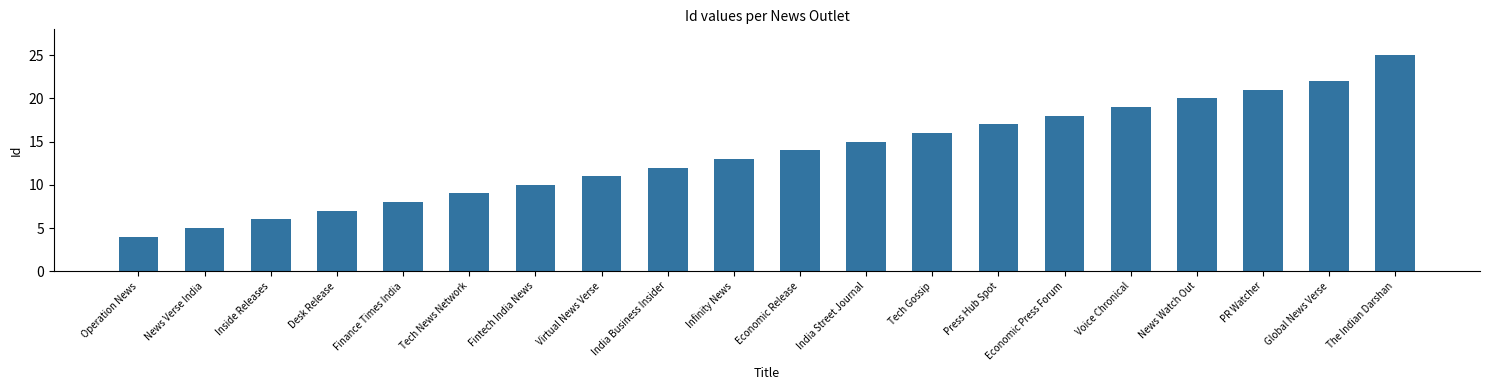

Reading left to right, list all the values displayed in this chart.

4	5	6	7	8	9	10	11	12	13	14	15	16	17	18	19	20	21	22	25